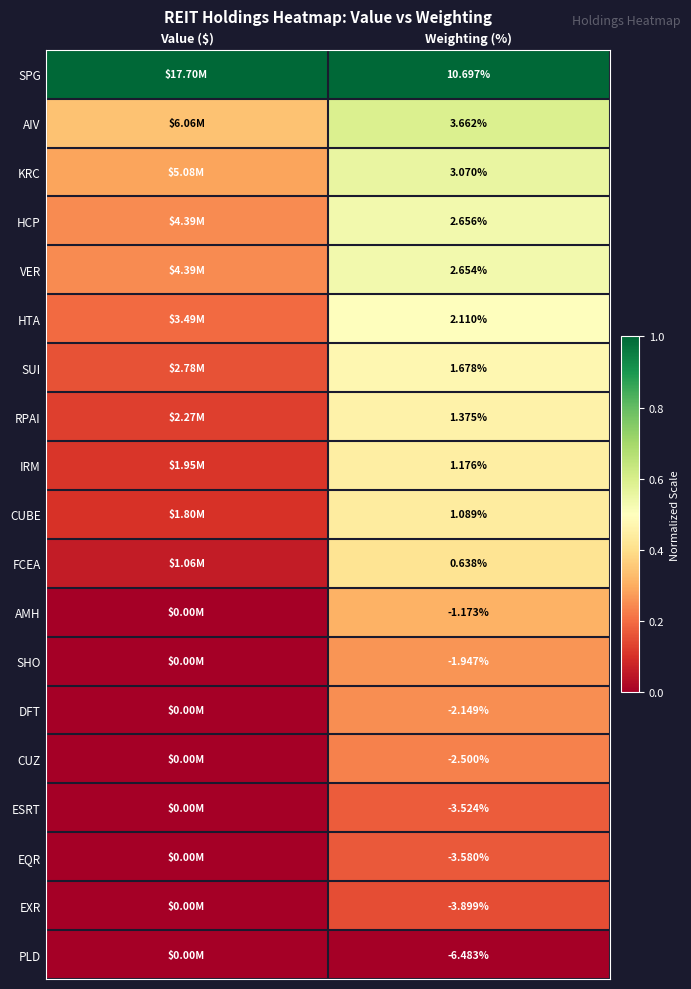

Is the value of IRM at Weighting (%) greater than the value of FCEA at Weighting (%)?

Yes